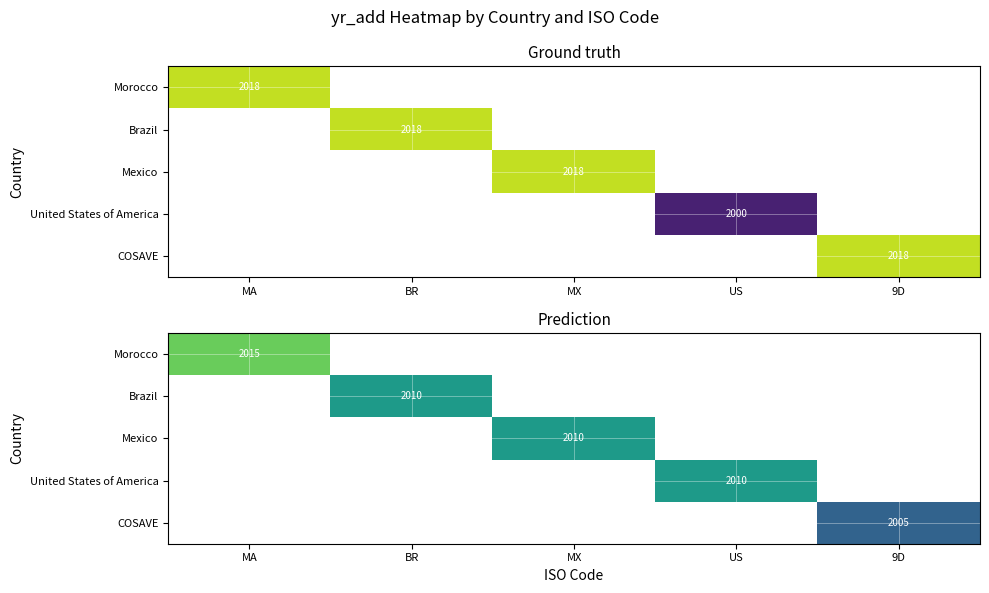

True or false: Mexico has a value of 3139.9 at MX.

False